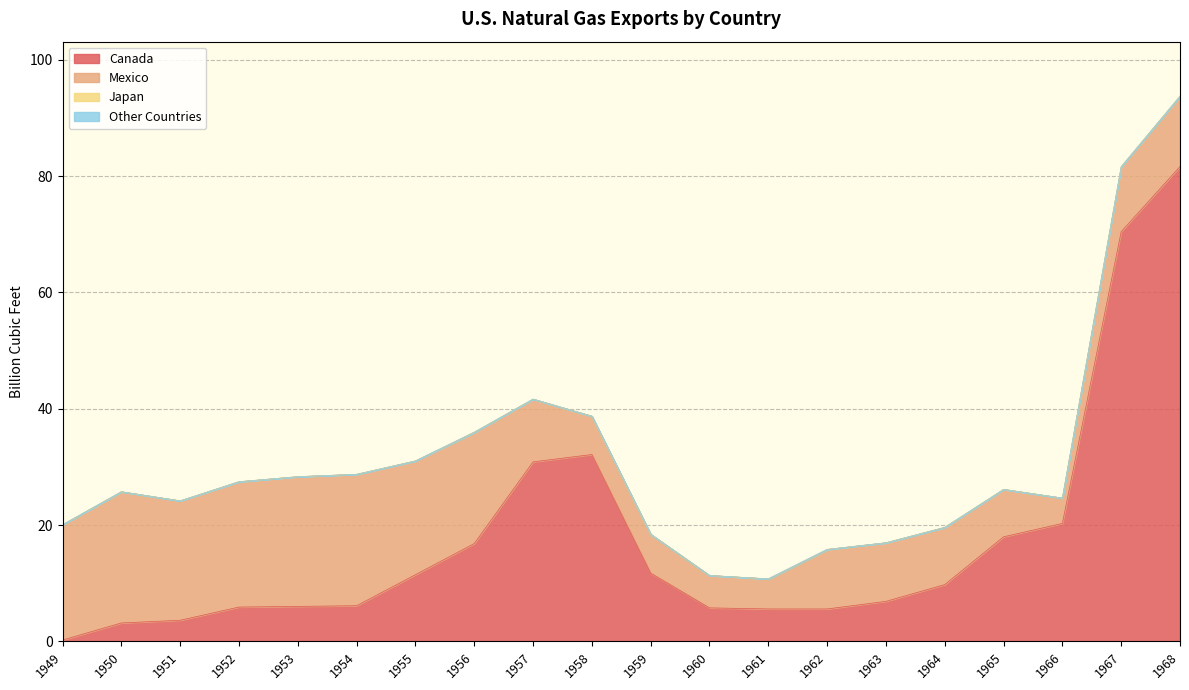

Reading left to right, transcribe all the data shown in this chart.

Canada: 1949=0.2	1950=3.2	1951=3.6	1952=5.9	1953=6.0	1954=6.1	1955=11.5	1956=16.8	1957=30.9	1958=32.1	1959=11.7	1960=5.8	1961=5.6	1962=5.6	1963=6.9	1964=9.8	1965=18.0	1966=20.3	1967=70.5	1968=81.6
Mexico: 1949=19.8	1950=22.6	1951=20.5	1952=21.6	1953=22.3	1954=22.6	1955=19.6	1956=19.1	1957=10.8	1958=6.6	1959=6.7	1960=5.6	1961=5.2	1962=10.2	1963=10.1	1964=9.8	1965=8.2	1966=4.4	1967=11.2	1968=12.1
Japan: 1949=0.0	1950=0.0	1951=0.0	1952=0.0	1953=0.0	1954=0.0	1955=0.0	1956=0.0	1957=0.0	1958=0.0	1959=0.0	1960=0.0	1961=0.0	1962=0.0	1963=0.0	1964=0.0	1965=0.0	1966=0.0	1967=0.0	1968=0.0
Other Countries: 1949=0.0	1950=0.0	1951=0.0	1952=0.0	1953=0.0	1954=0.0	1955=0.0	1956=0.0	1957=0.0	1958=0.0	1959=0.0	1960=0.0	1961=0.0	1962=0.0	1963=0.0	1964=0.0	1965=0.0	1966=0.0	1967=0.0	1968=0.0
Total: 1949=20.1	1950=25.7	1951=24.2	1952=27.5	1953=28.3	1954=28.7	1955=31.0	1956=36.0	1957=41.7	1958=38.7	1959=18.4	1960=11.3	1961=10.7	1962=15.8	1963=17.0	1964=19.6	1965=26.1	1966=24.6	1967=81.6	1968=93.7